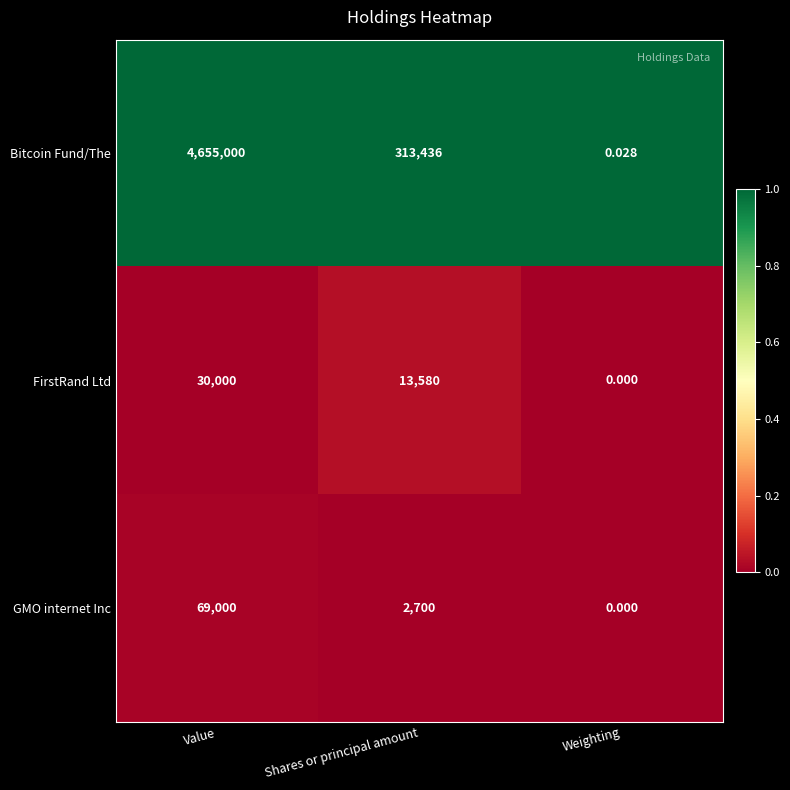

Is the value of Bitcoin Fund/The at Shares or principal amount greater than the value of GMO internet Inc at Value?

Yes